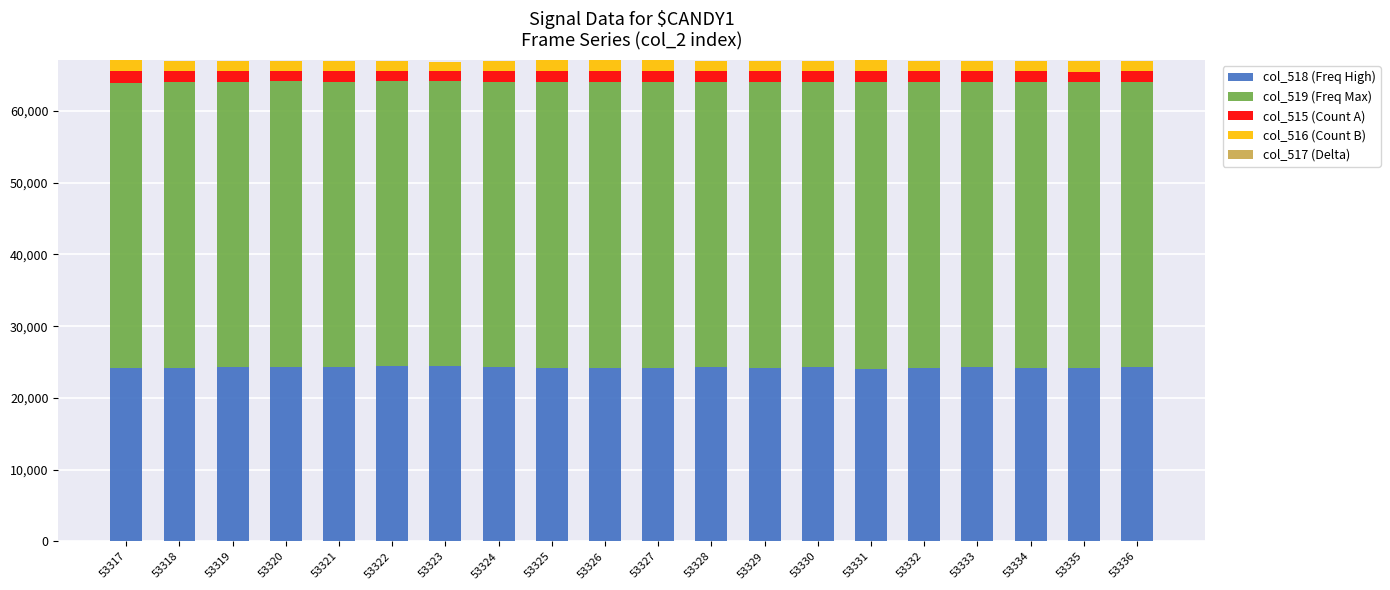

Is it true that col_518 (Freq High) equals 37029 at 53323?

False